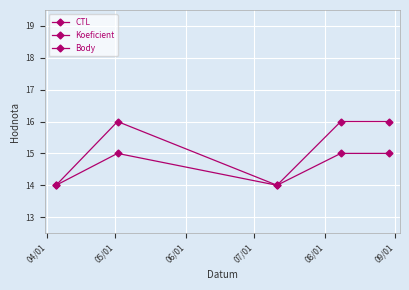

How many Koeficient values are between 14 and 15?

5